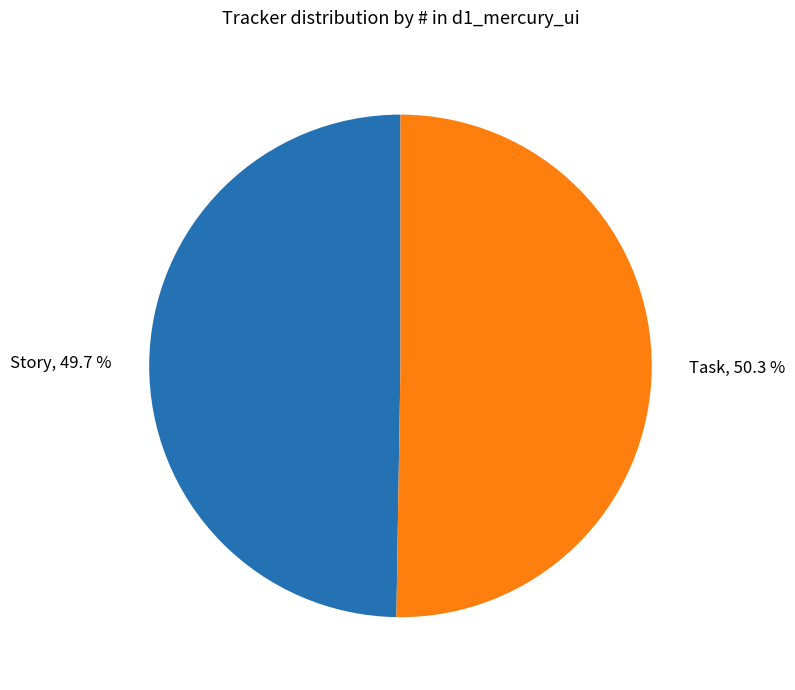

Rank the categories by value from highest to lowest.

Task, Story